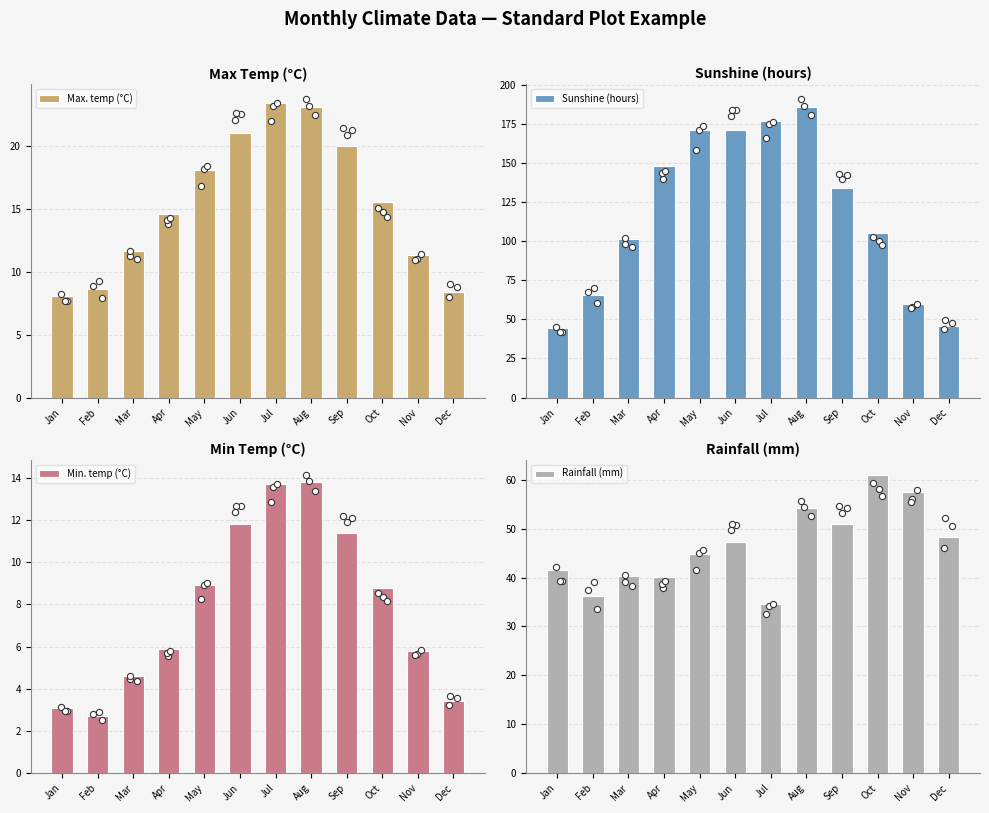

Which series has the largest Y range (max minus min)?

Sunshine (hours)